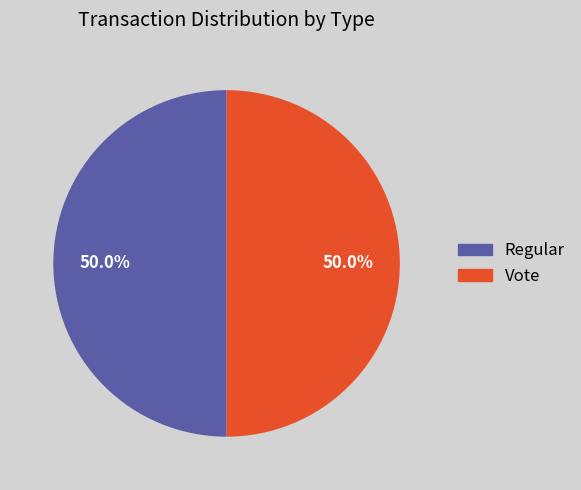

Is it true that Regular is 1% of the pie?

False